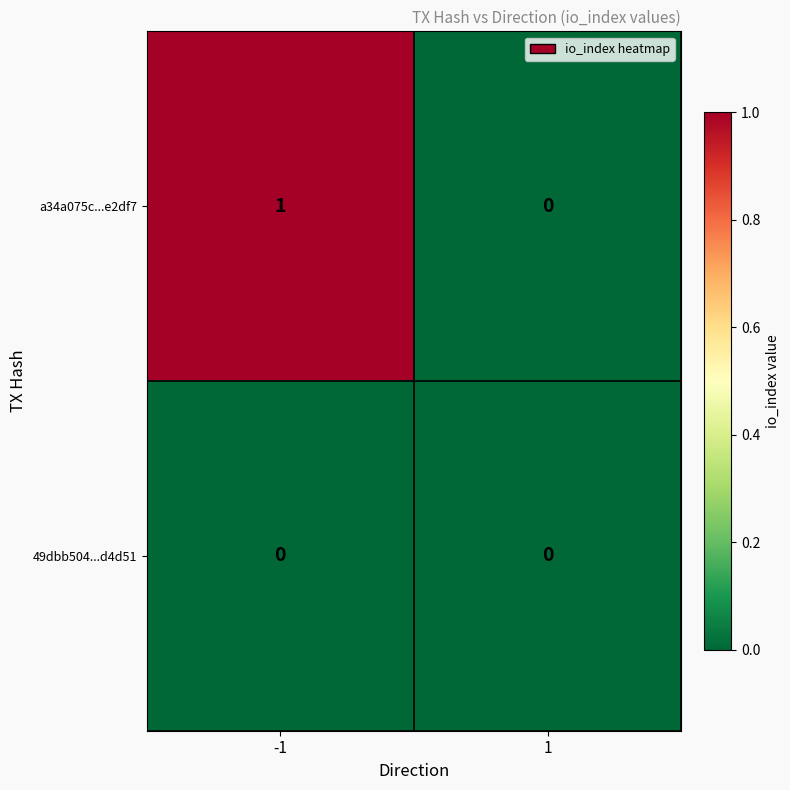

Which series has the largest total across all categories?

a34a075c...e2df7